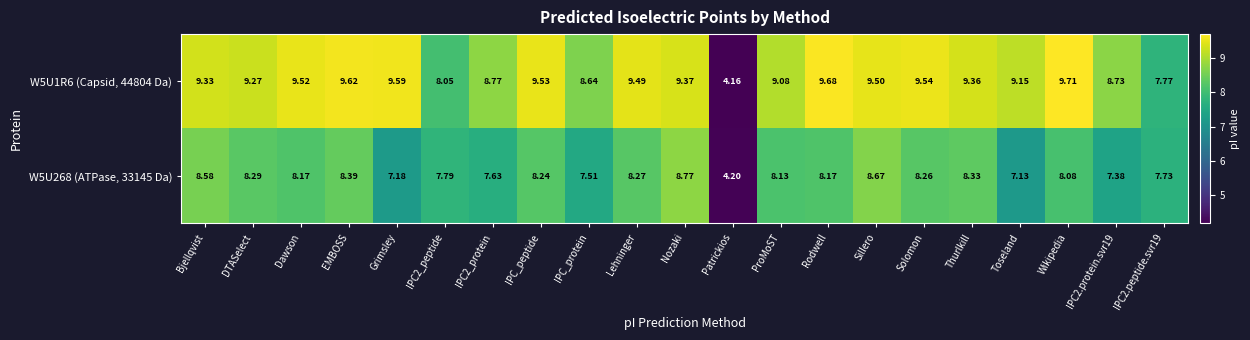

Which series has the largest total across all categories?

W5U1R6 (Capsid, 44804 Da)